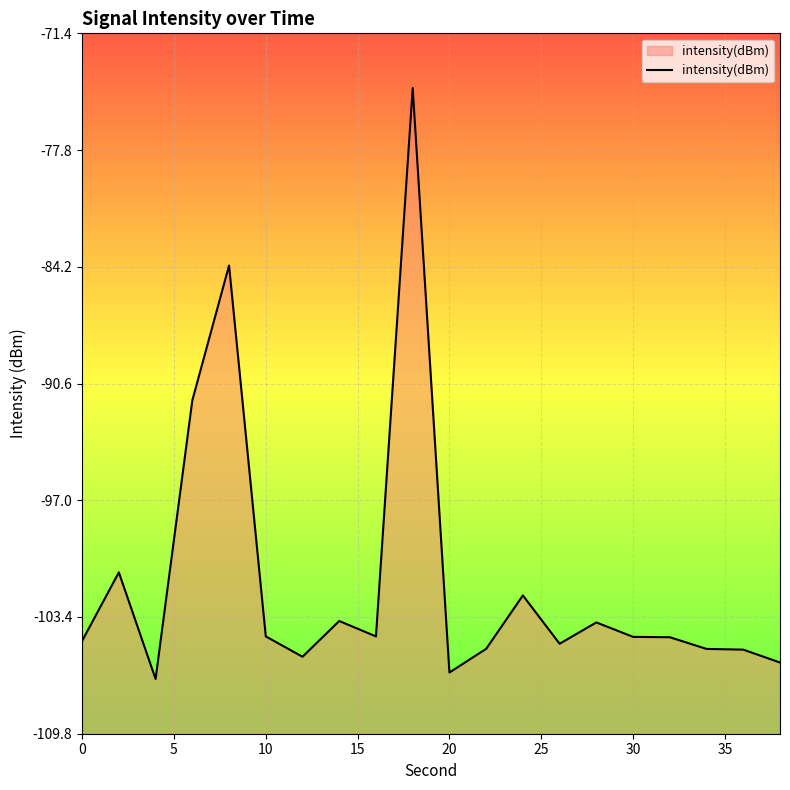

What is the greatest value displayed?

-74.4